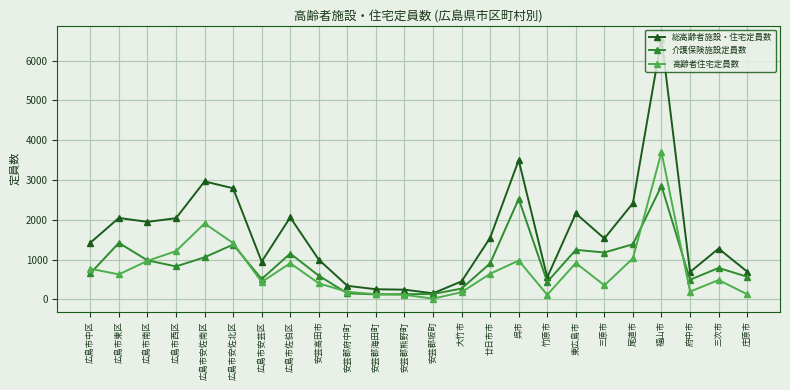

The value of 高齢者住宅定員数 at 尾道市 is 1032. True or false?

True